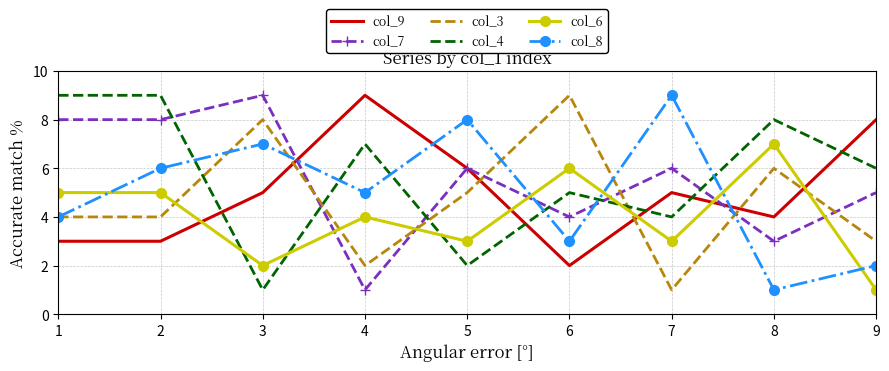

What is the spread (max minus min) of values at 5?

6